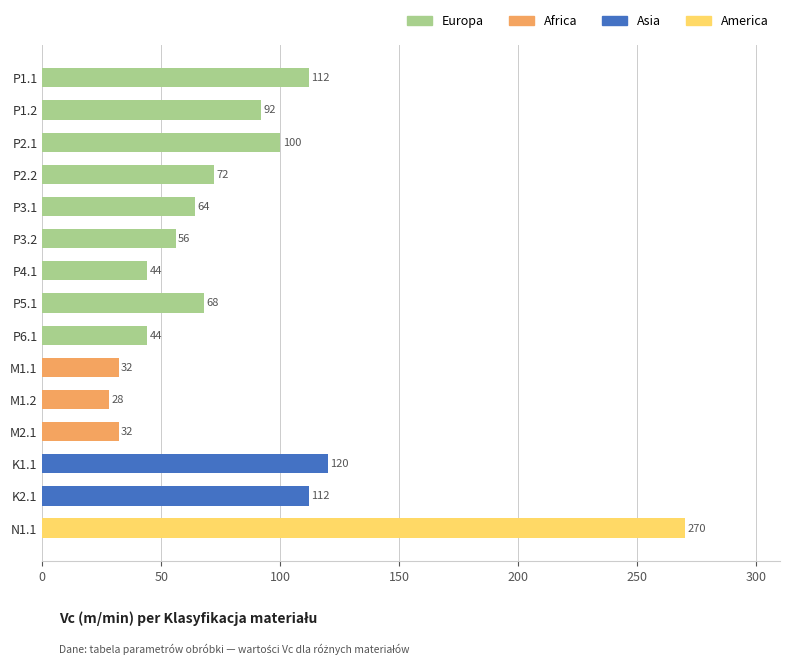

What is the ratio of the value at P4.1 to the value at K2.1?

0.4